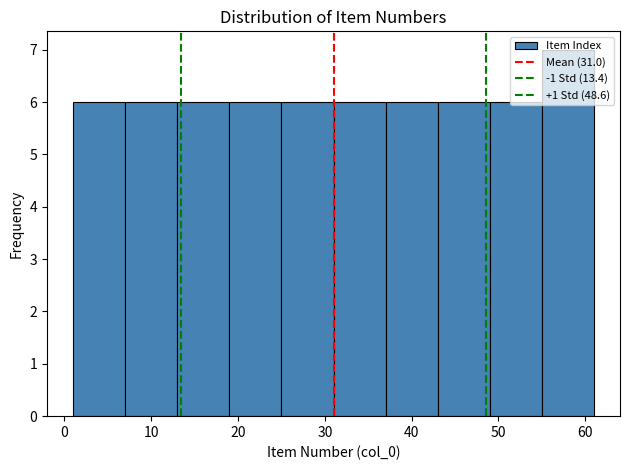

Reading left to right, transcribe this chart: for each bar, give the range it covers on the x-axis and its height. The values are not printed on the chart, so give them approximately, as read against the axis.

1 to 7: 6
7 to 13: 6
13 to 19: 6
19 to 25: 6
25 to 31: 6
31 to 37: 6
37 to 43: 6
43 to 49: 6
49 to 55: 6
55 to 61: 7